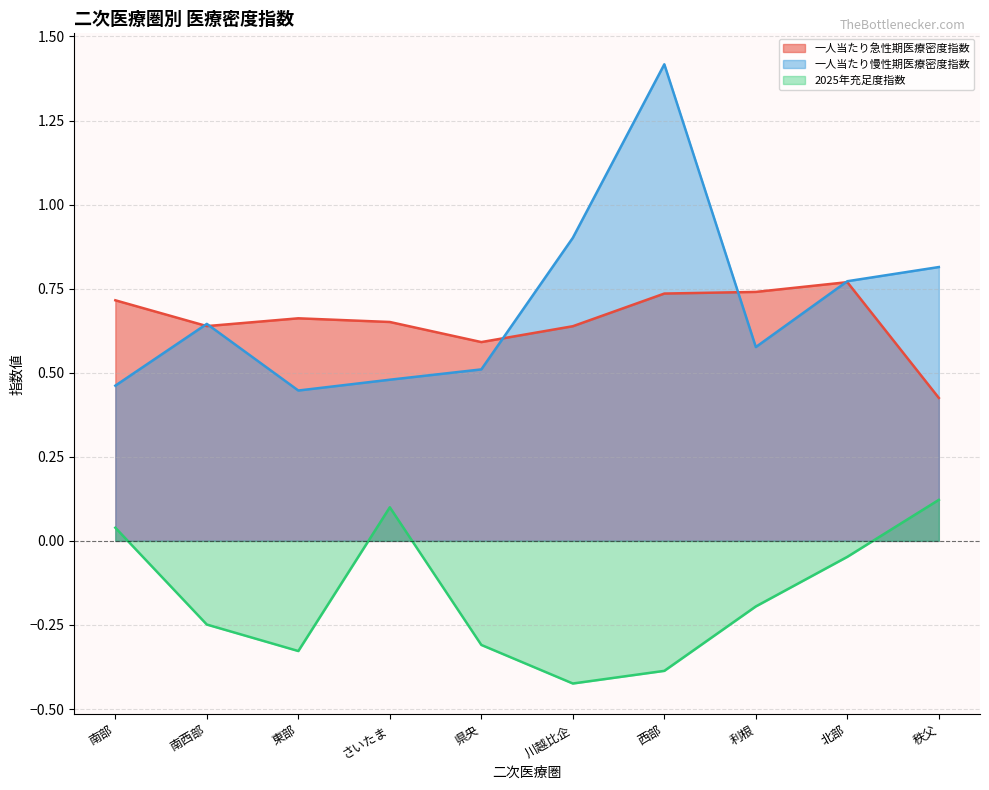

How many categories are shown in the chart?

10